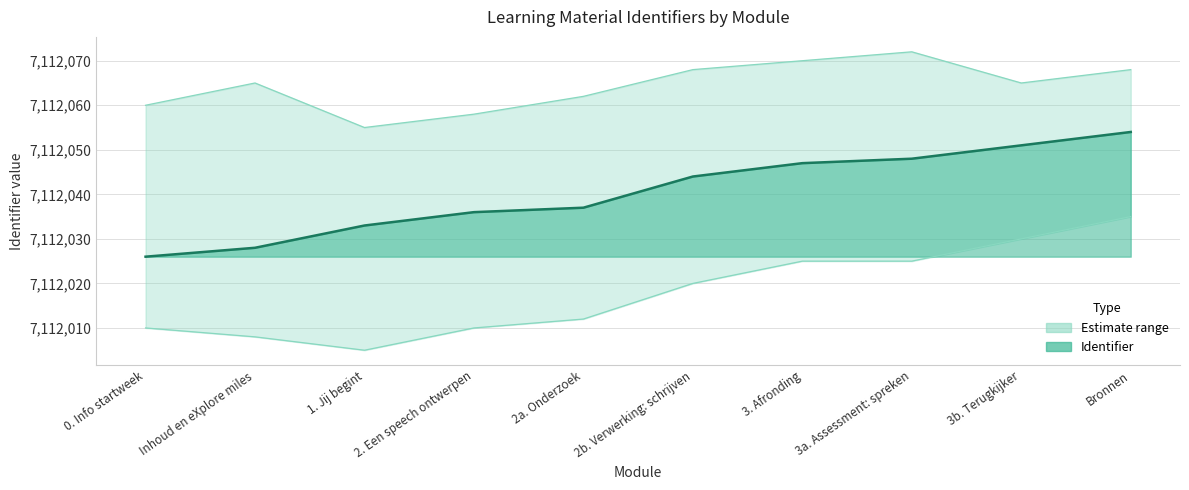

Rank the categories by Upper bound value from highest to lowest.

3a. Assessment: spreken, 3. Afronding, 2b. Verwerking: schrijven, Bronnen, Inhoud en eXplore miles, 3b. Terugkijker, 2a. Onderzoek, 0. Info startweek, 2. Een speech ontwerpen, 1. Jij begint